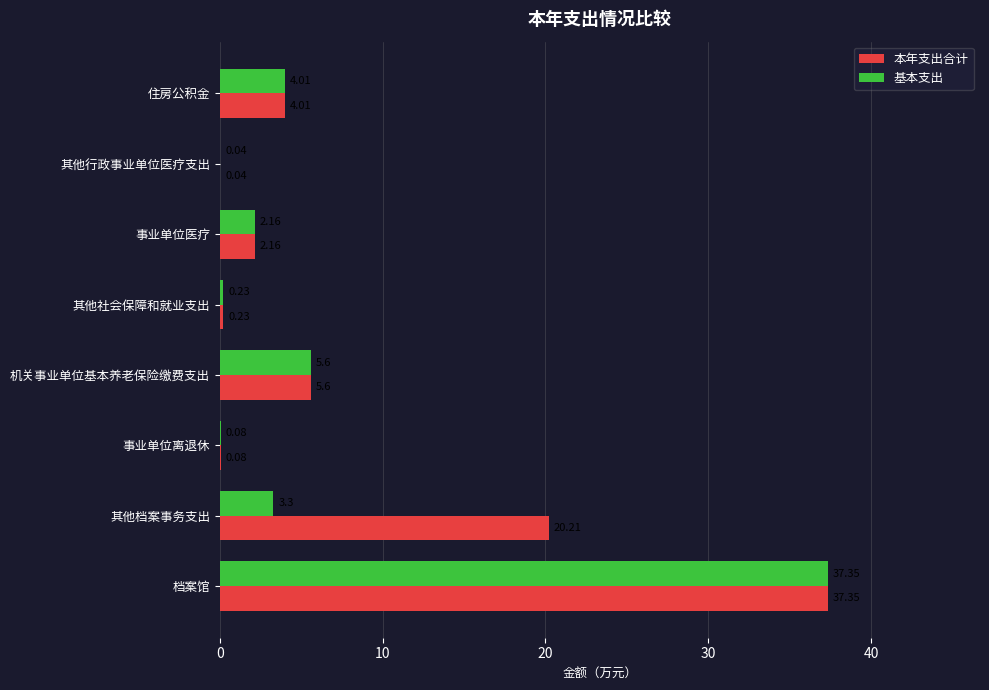

At which label is 本年支出合计 closest to 18?

其他档案事务支出